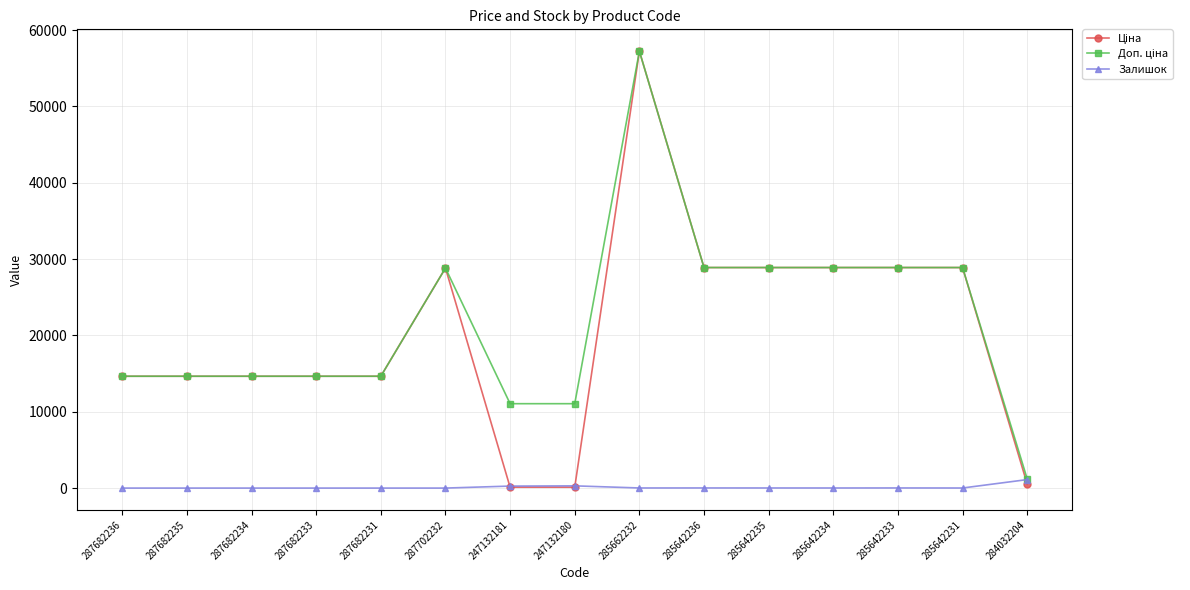

What is the maximum value shown in the chart?

57235.5